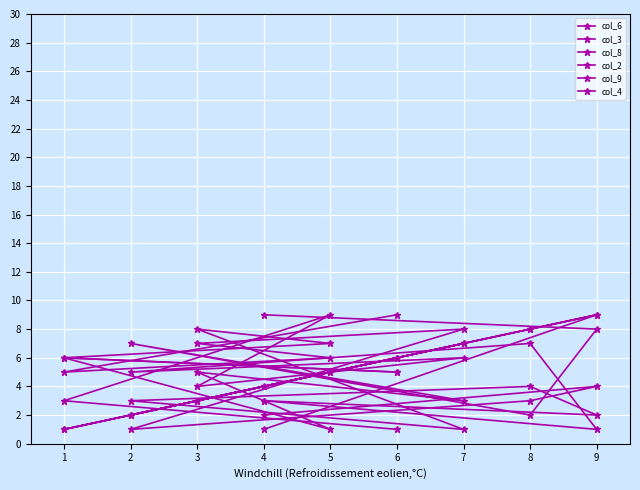

How many col_2 values are between 3 and 7?

5